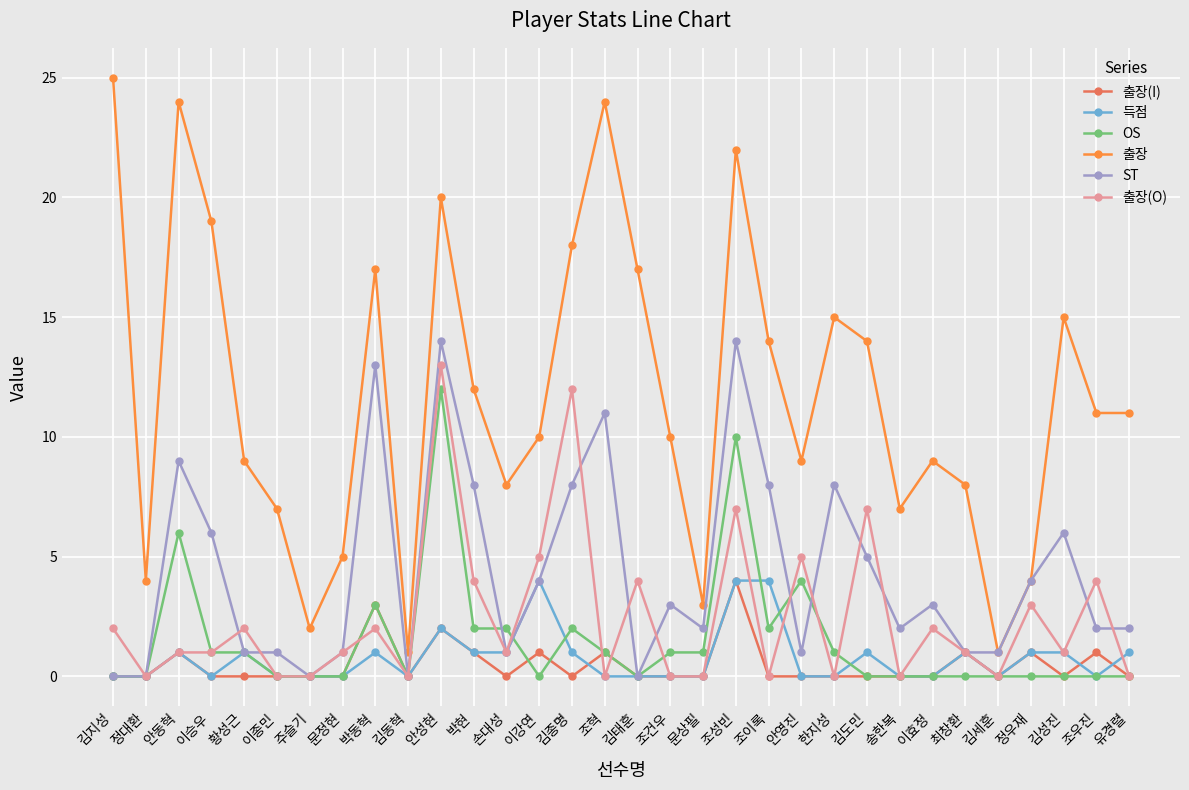

Which category has the highest value across all series?

김지성